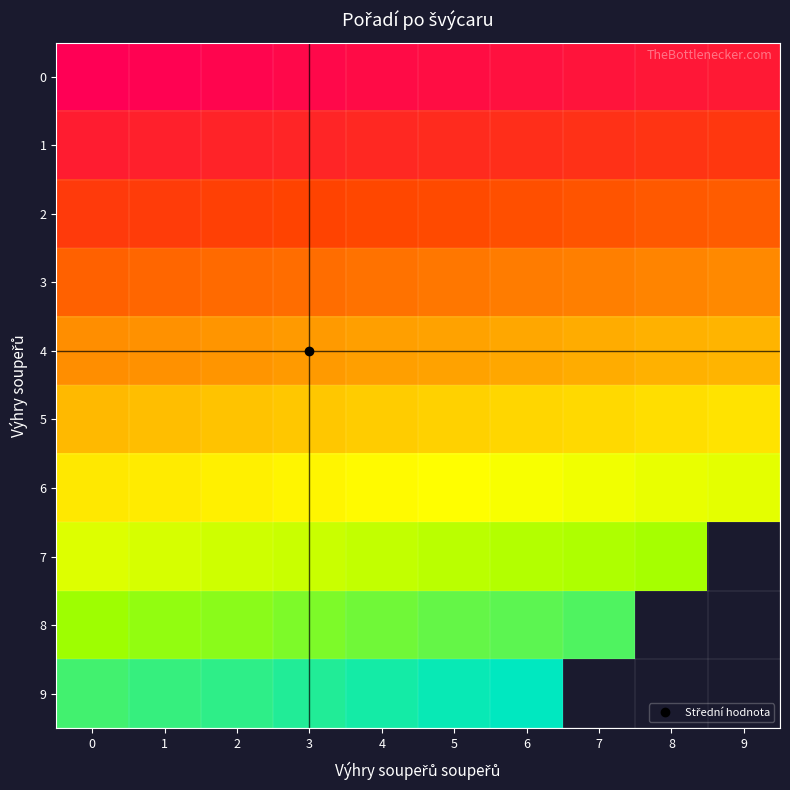

True or false: 6 has a value of 30.0 at 4.

True